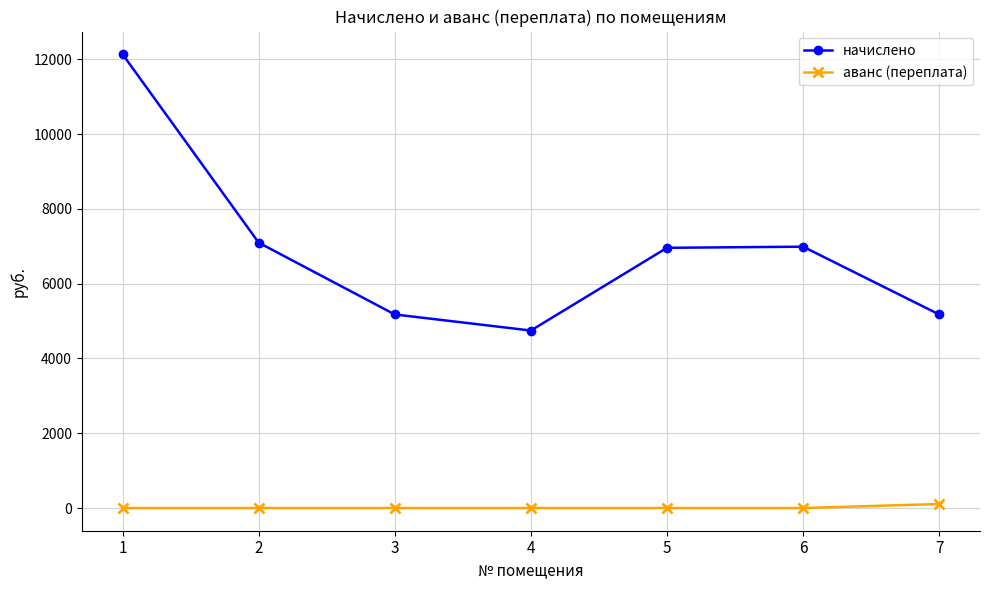

Rank the series at 2 from lowest to highest value.

аванс (переплата), начислено